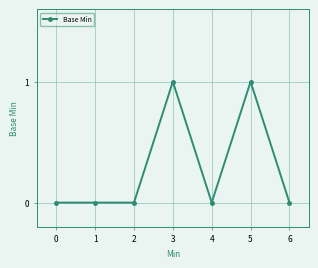

True or false: the data shows 0 at 0.

True